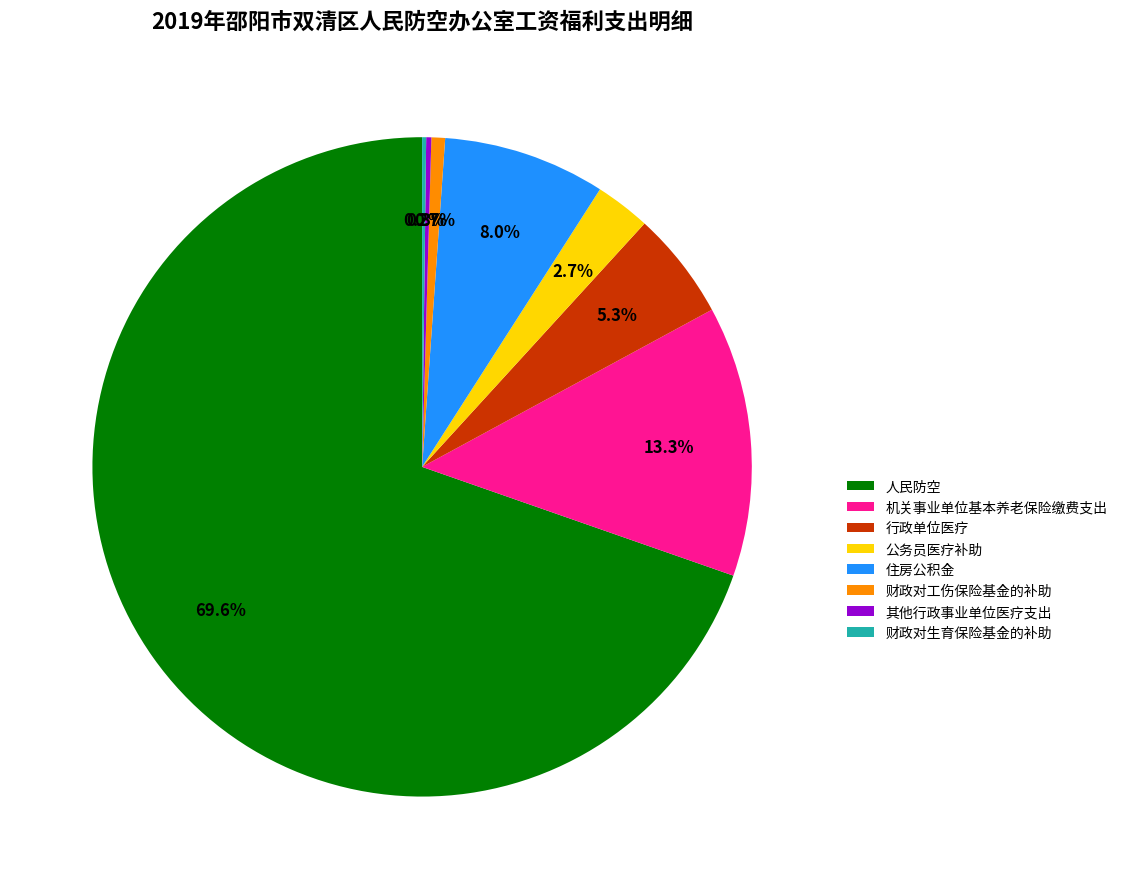

Which slice is the largest?

人民防空